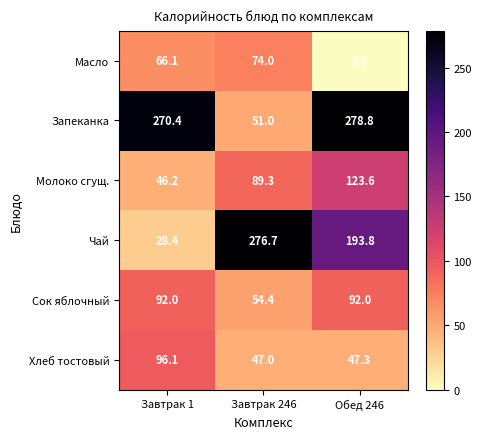

What is the difference between the Масло values at Завтрак 1 and Обед 246?

66.1